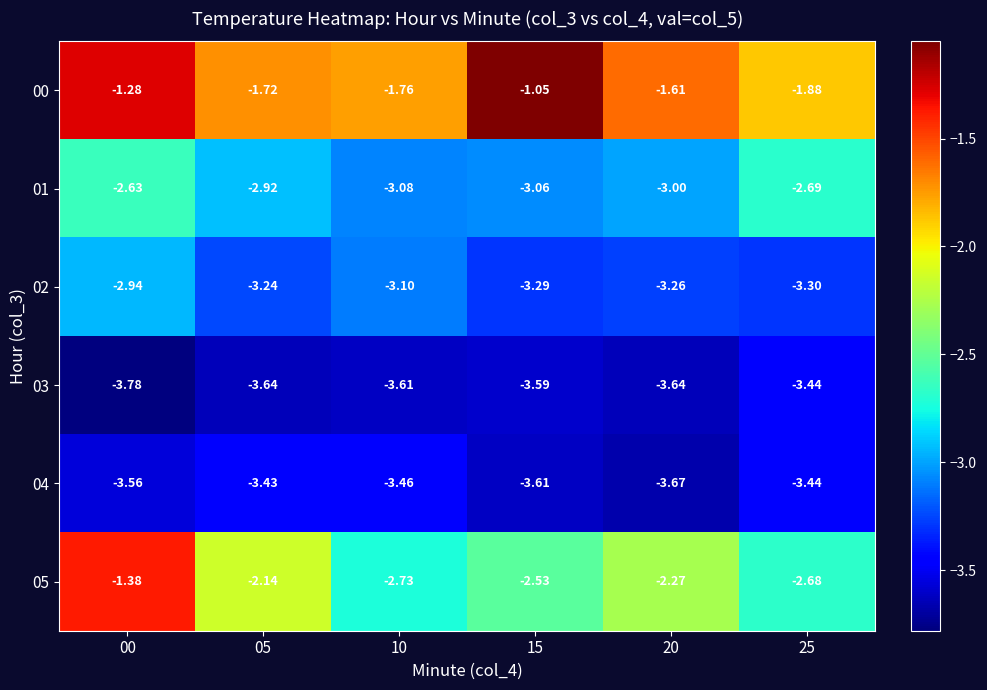

What is the spread (max minus min) of values at 25?

1.6